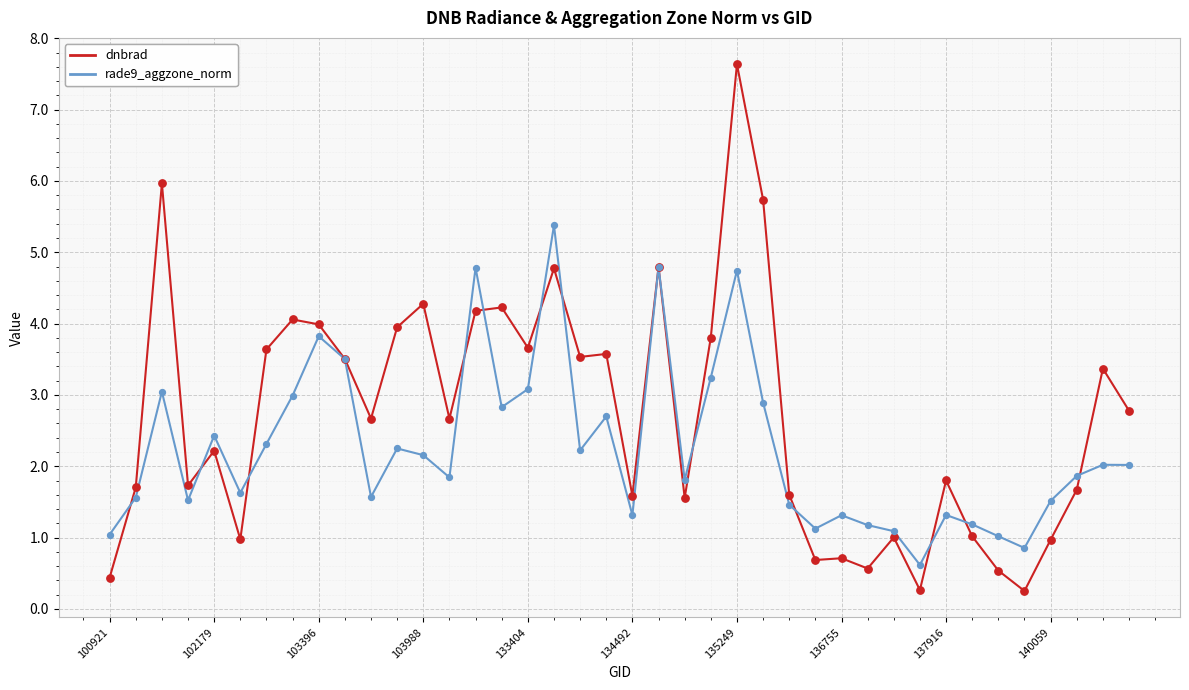

Which series has the largest range (max minus min)?

dnbrad